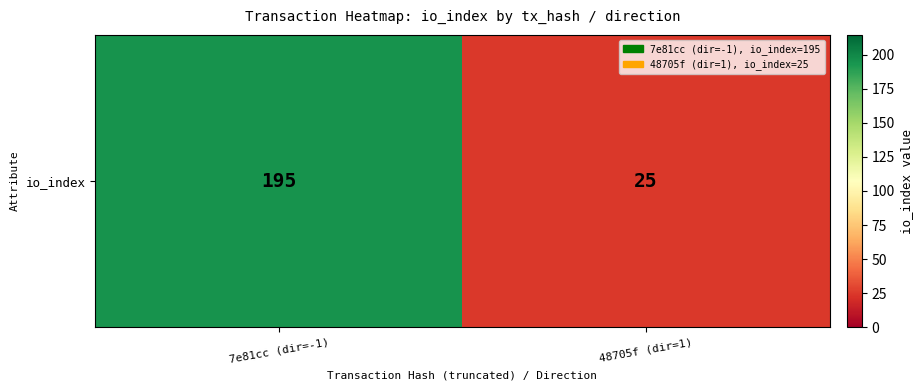

What is the smallest value displayed?

25